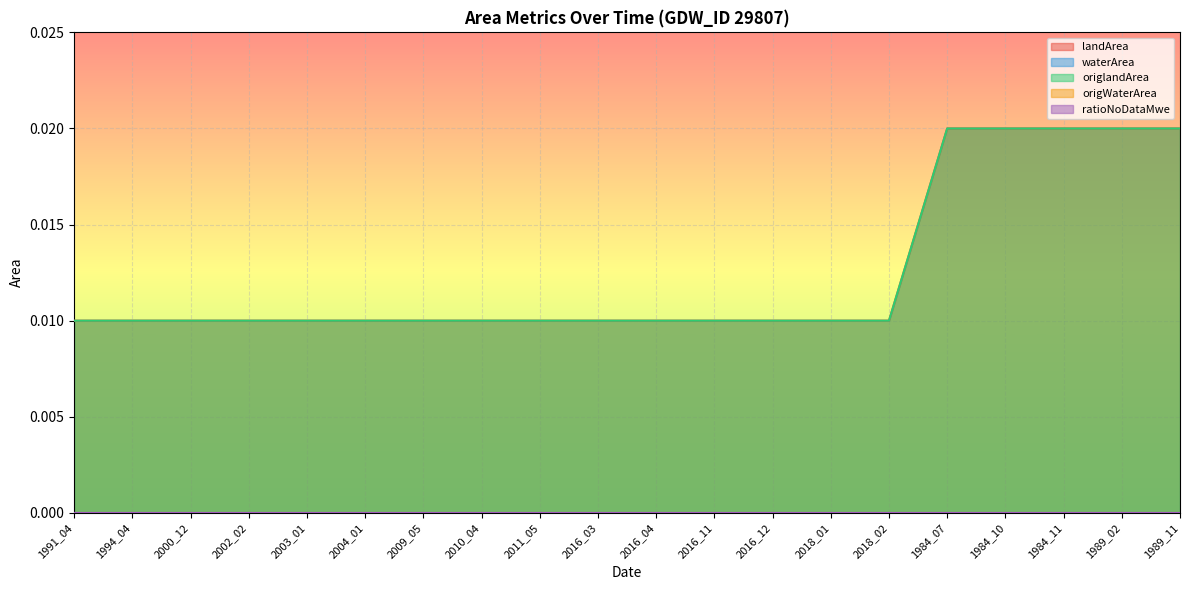

True or false: origWaterArea and waterArea intersect in this chart.

False